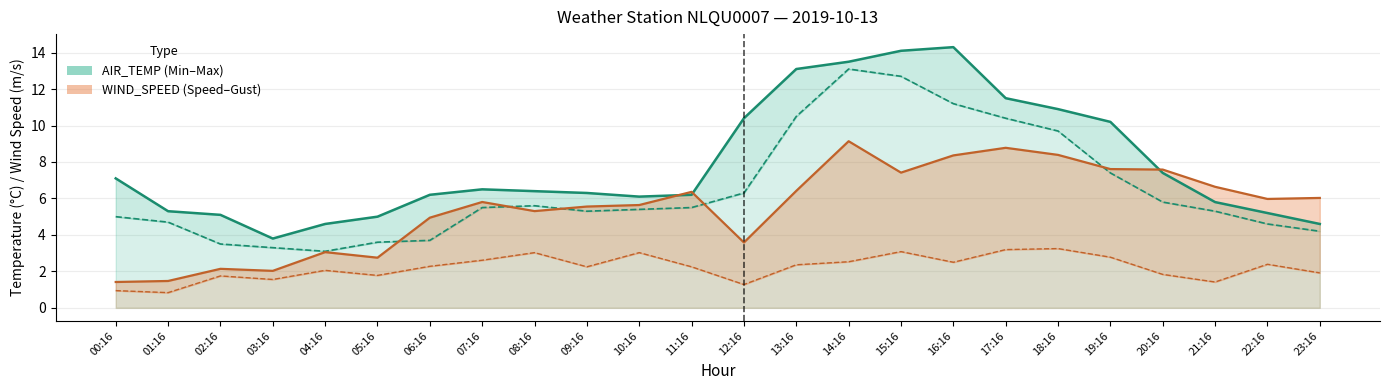

Does the chart display data point markers on the line(s)?

No